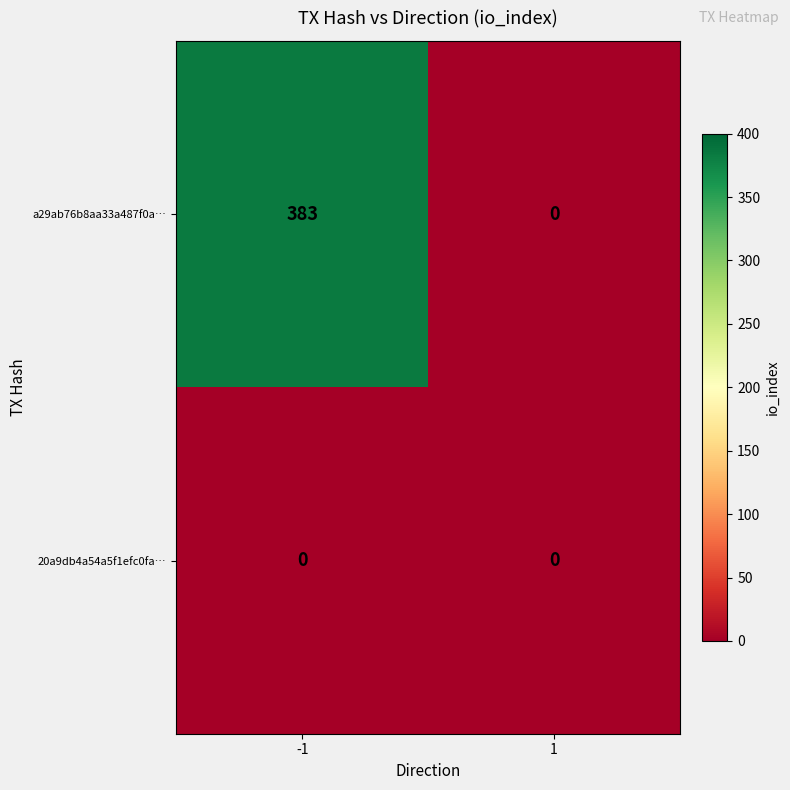

Reading left to right, what are all the values shown in this chart?

a29ab76b8aa33a487f0a…: -1=383	1=0
20a9db4a54a5f1efc0fa…: -1=0	1=0